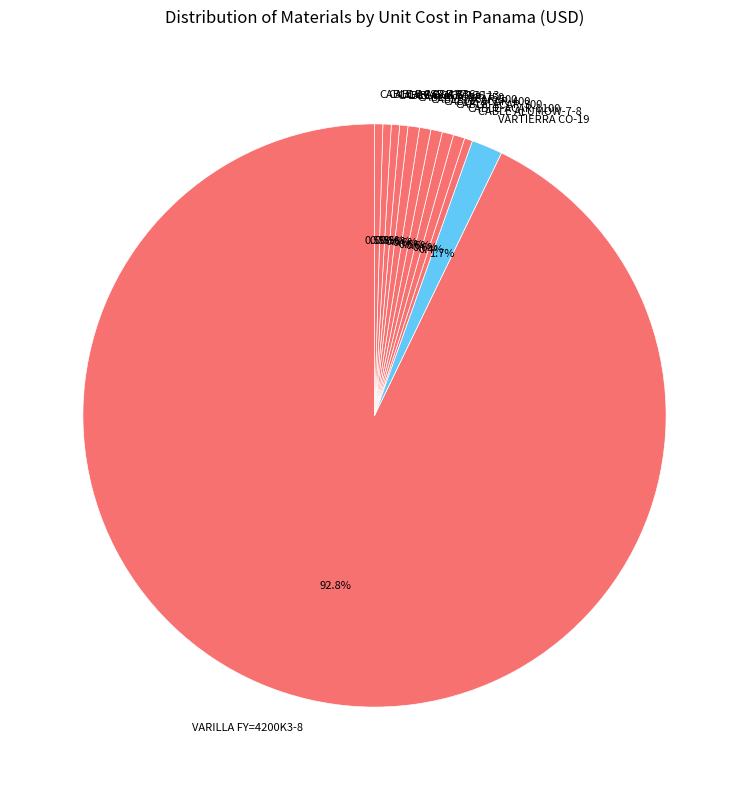

To the nearest percent, what is the difference between the largest and smallest slice percentages?

92%